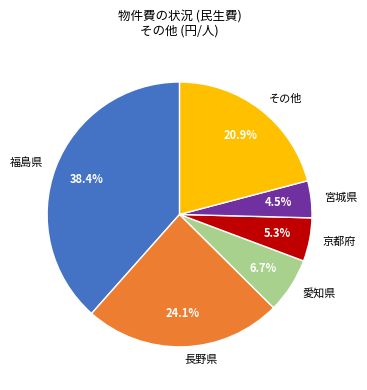

Which has a higher value, 京都府 or 愛知県?

愛知県